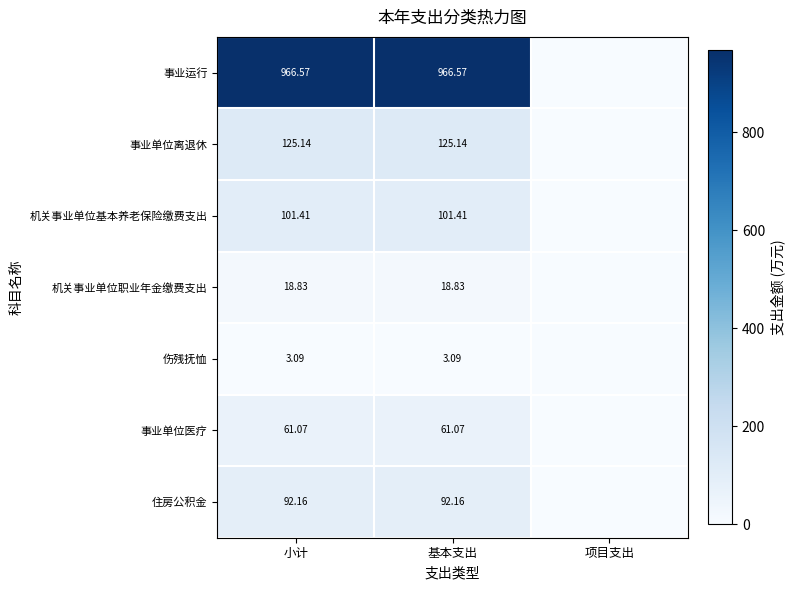

Rank the series at 小计 from lowest to highest value.

伤残抚恤, 机关事业单位职业年金缴费支出, 事业单位医疗, 住房公积金, 机关事业单位基本养老保险缴费支出, 事业单位离退休, 事业运行